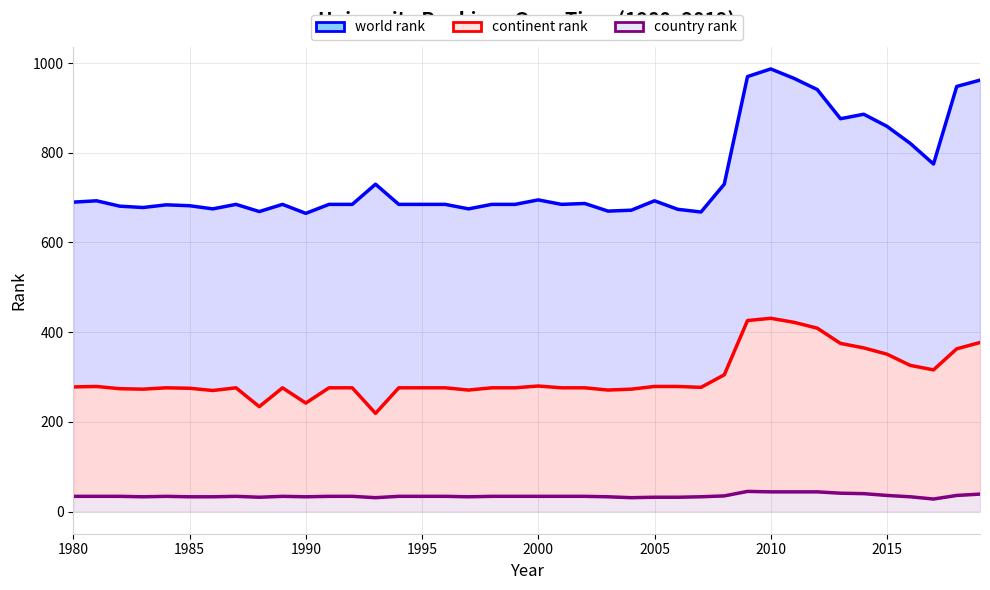

What is the sum of the country rank values at 1995 and 2000?

67